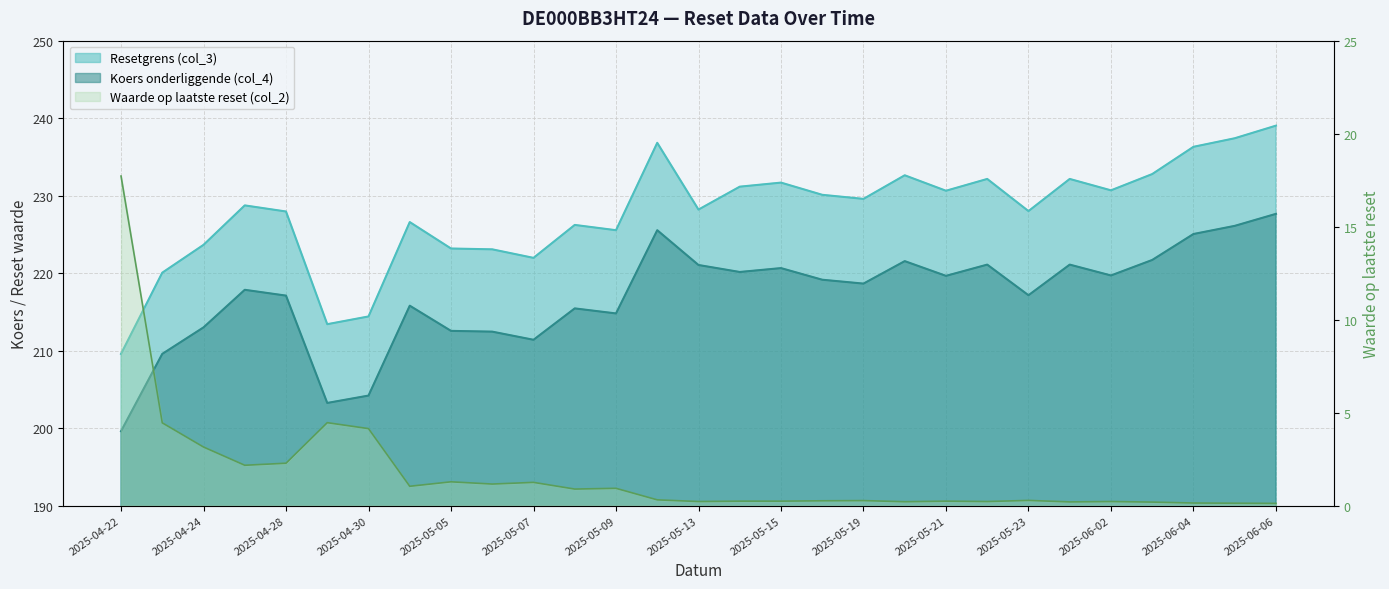

What is the smallest value displayed?

0.1